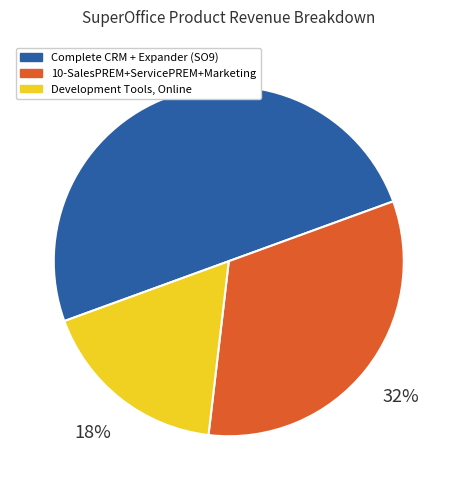

How many segments does this pie chart have?

3